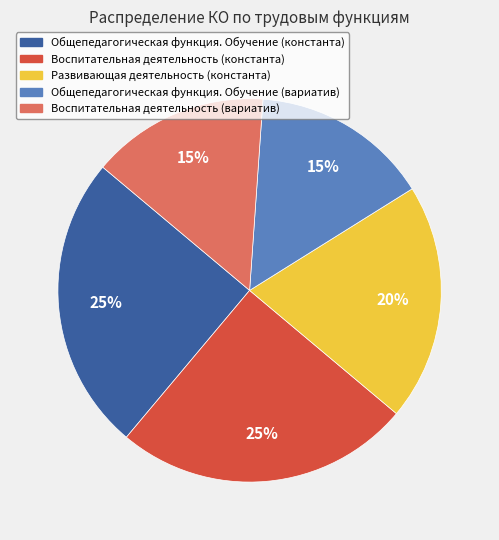

Is the sum of Общепедагогическая функция. Обучение (константа) and Общепедагогическая функция. Обучение (вариатив) greater than half?

No